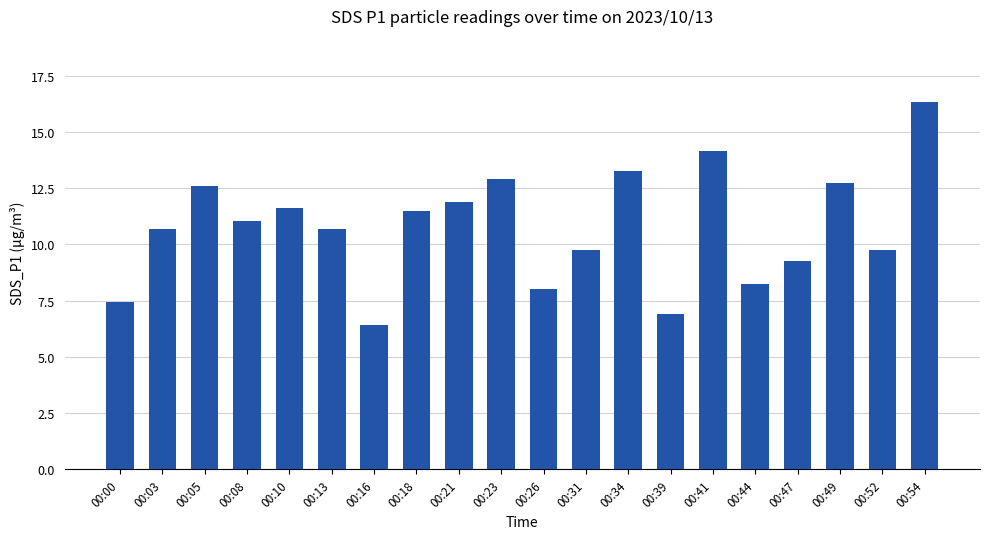

The value at 00:52 is 9.8. True or false?

True